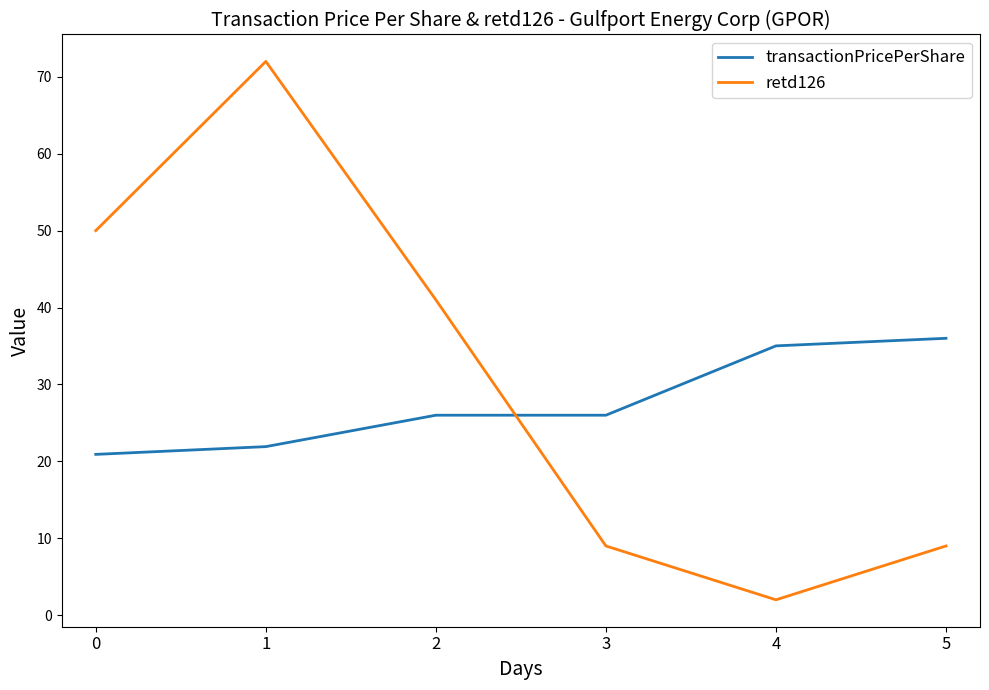

Which series ends up on top after the final intersection of retd126 and transactionPricePerShare?

transactionPricePerShare